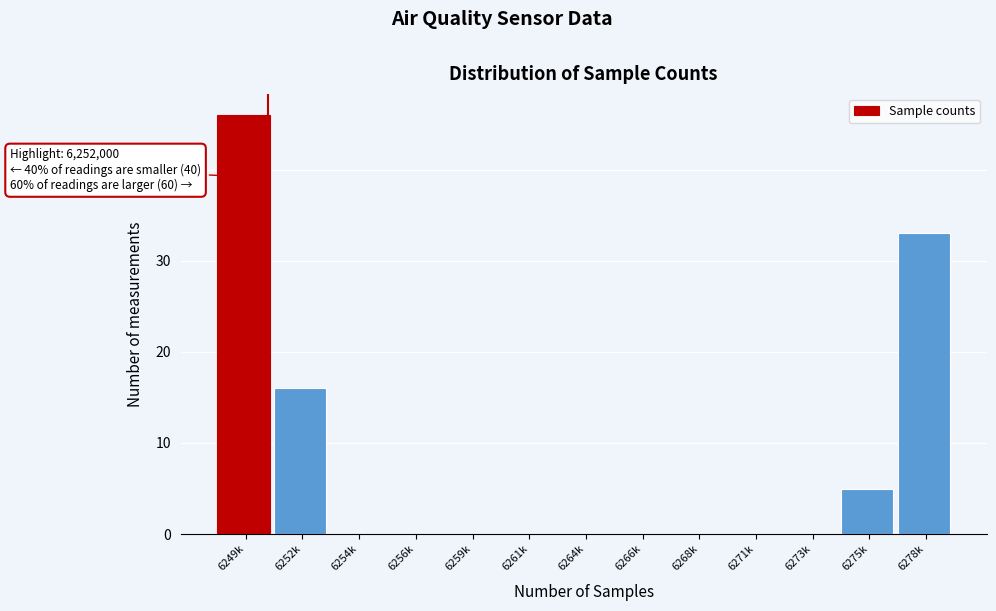

Reading right to left, list all the values displayed in this chart.

6278k=33	6275k=5	6273k=0	6271k=0	6268k=0	6266k=0	6264k=0	6261k=0	6259k=0	6256k=0	6254k=0	6252k=16	6249k=46